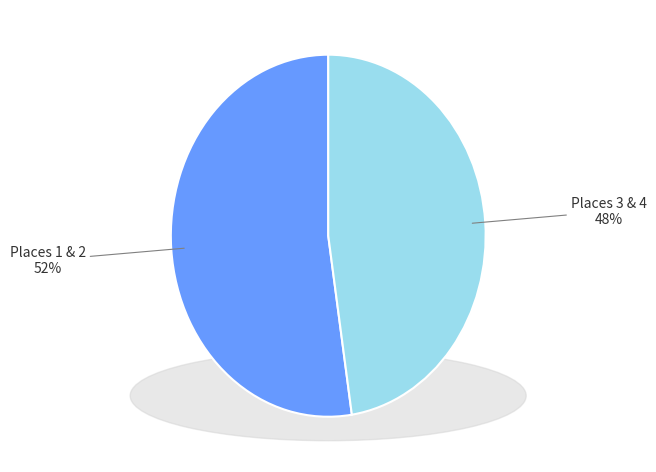

Is there any slice that represents more than half of the pie?

Yes